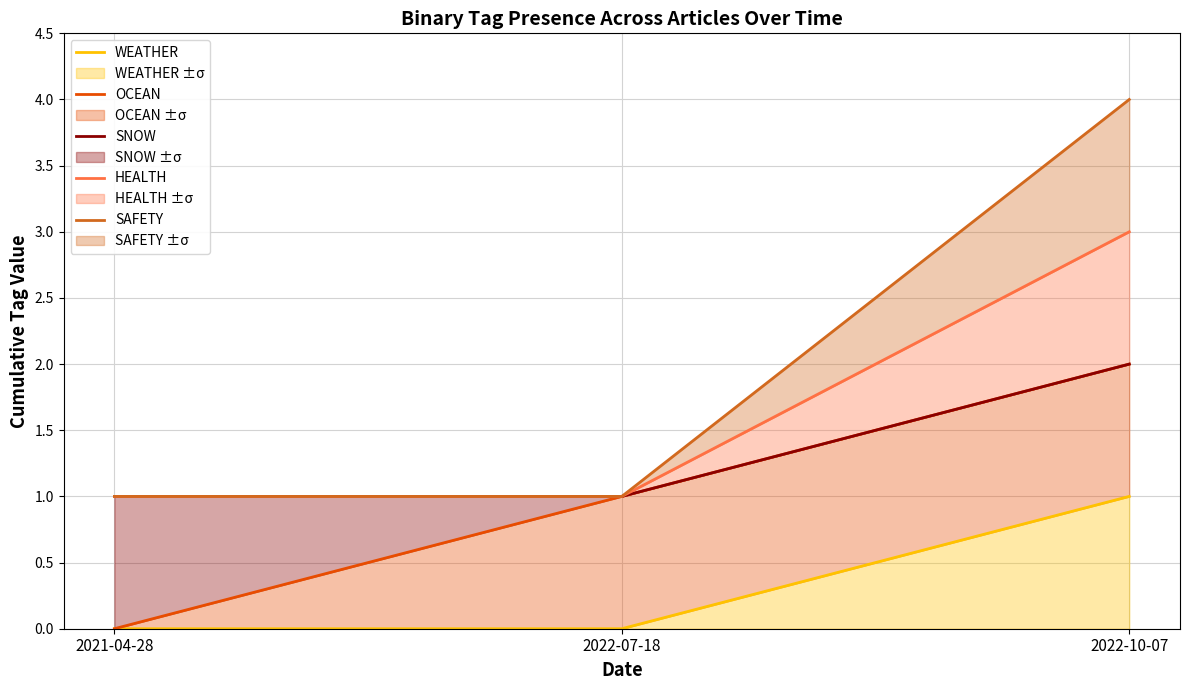

What is the spread (max minus min) of values at 2022-07-18?

1